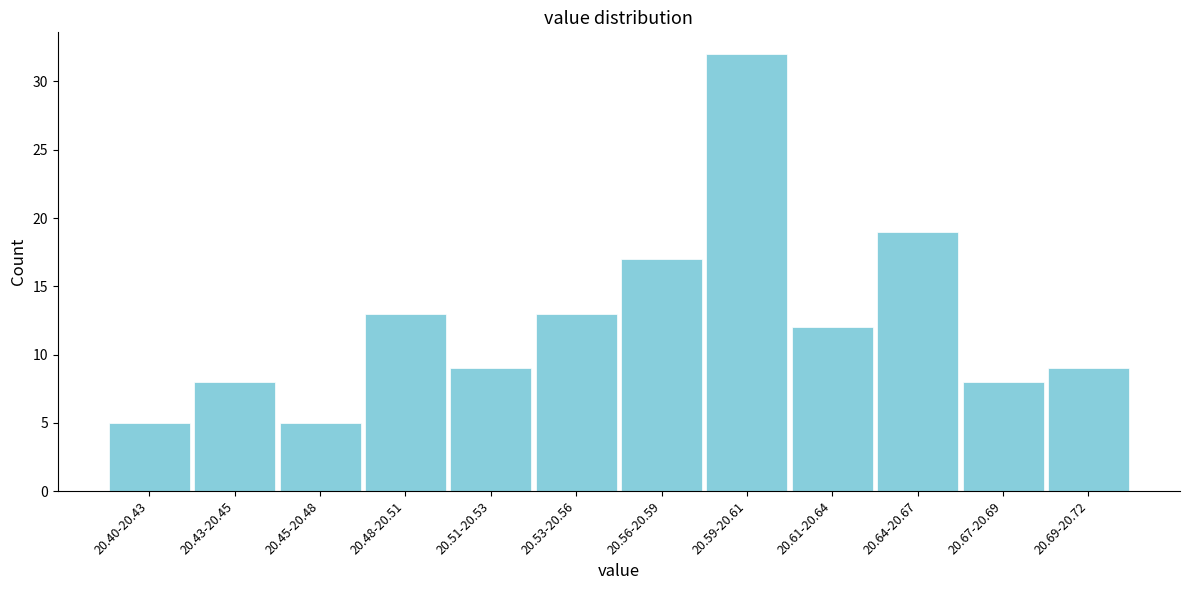

Reading left to right, list all the values displayed in this chart.

20.40-20.43=5	20.43-20.45=8	20.45-20.48=5	20.48-20.51=13	20.51-20.53=9	20.53-20.56=13	20.56-20.59=17	20.59-20.61=32	20.61-20.64=12	20.64-20.67=19	20.67-20.69=8	20.69-20.72=9